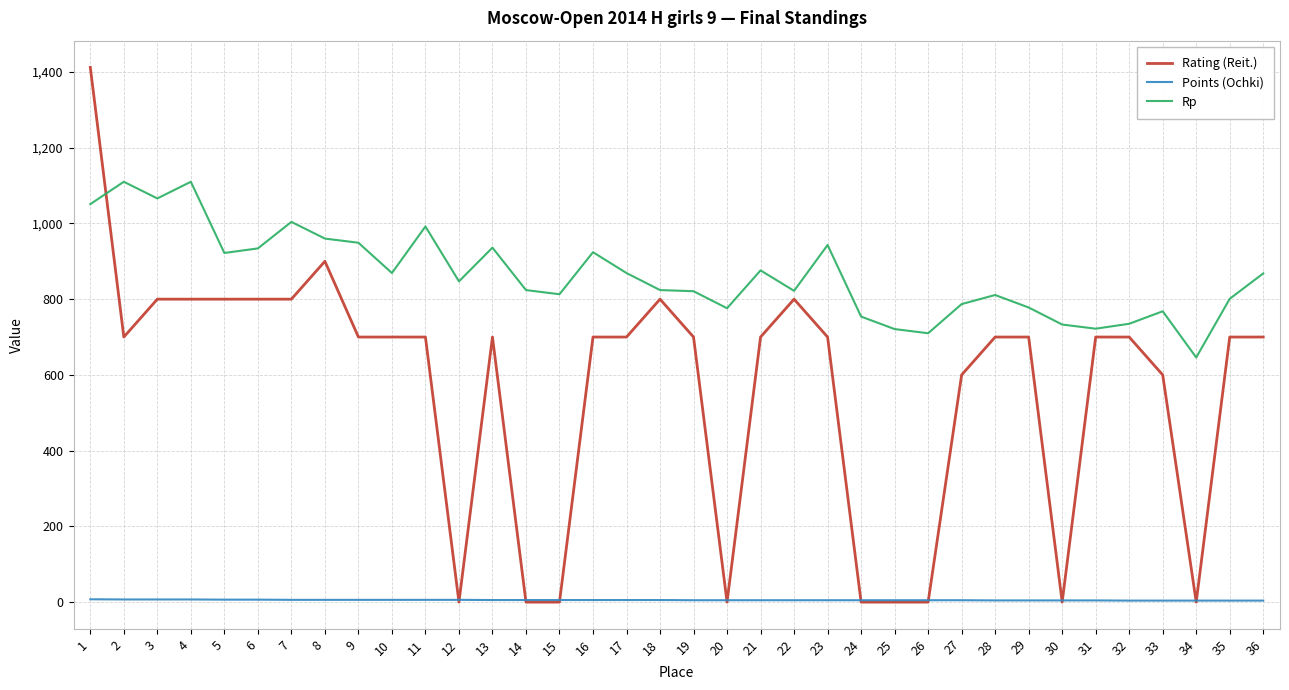

Is the value of Rp at 7 greater than the value of Points (Ochki) at 15?

Yes